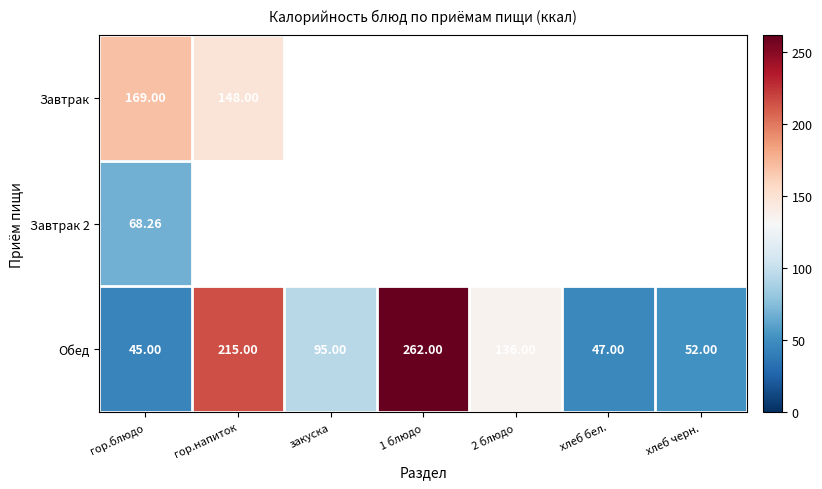

At which label does Обед first exceed 95?

гор.напиток